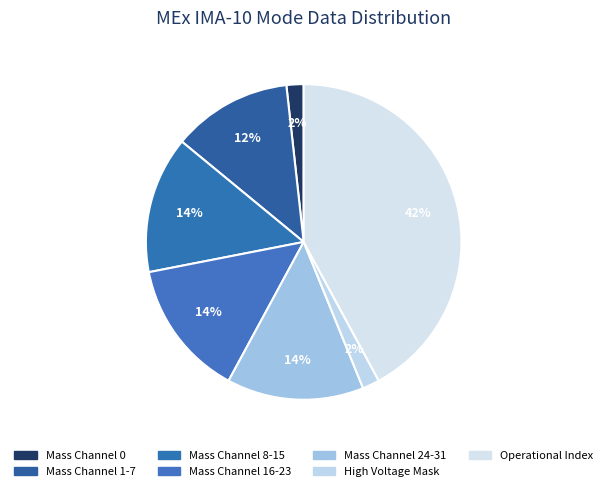

Which slice is the largest?

Operational Index